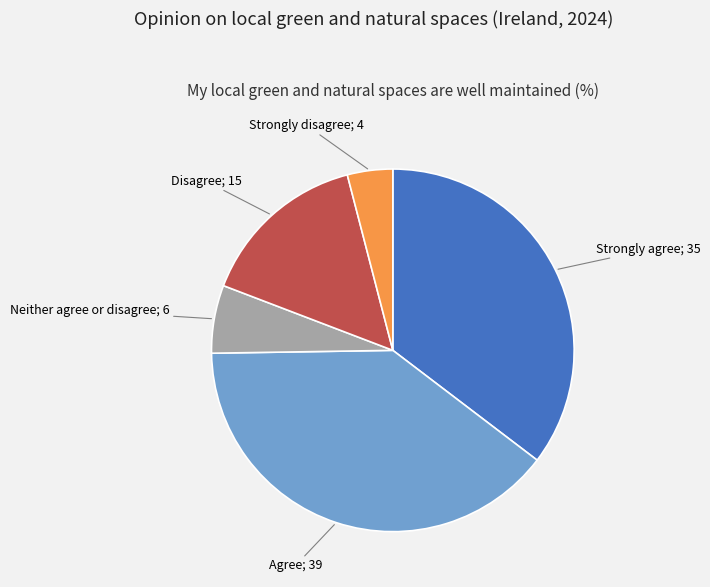

Is there a majority slice in this chart?

No